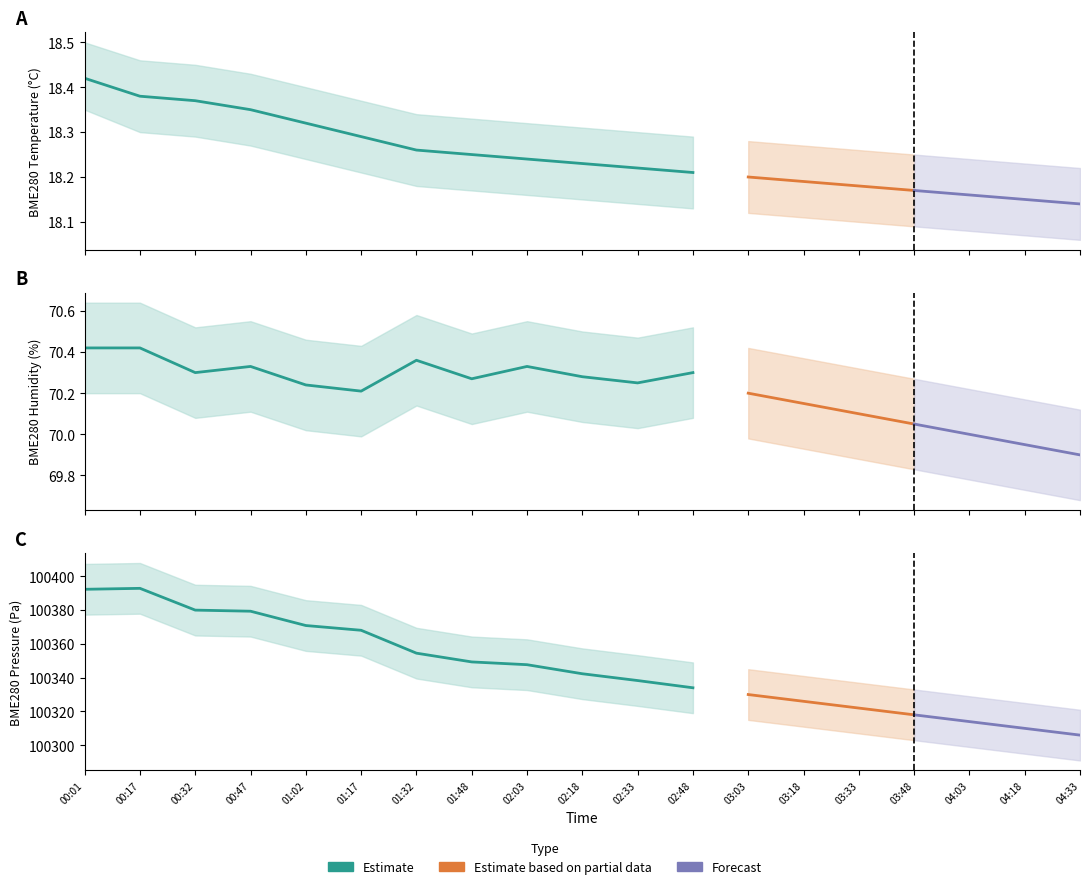

List the labels in order of value, smallest first.

02:48, 02:33, 02:18, 02:03, 01:48, 01:32, 01:17, 01:02, 00:47, 00:32, 00:01, 00:17